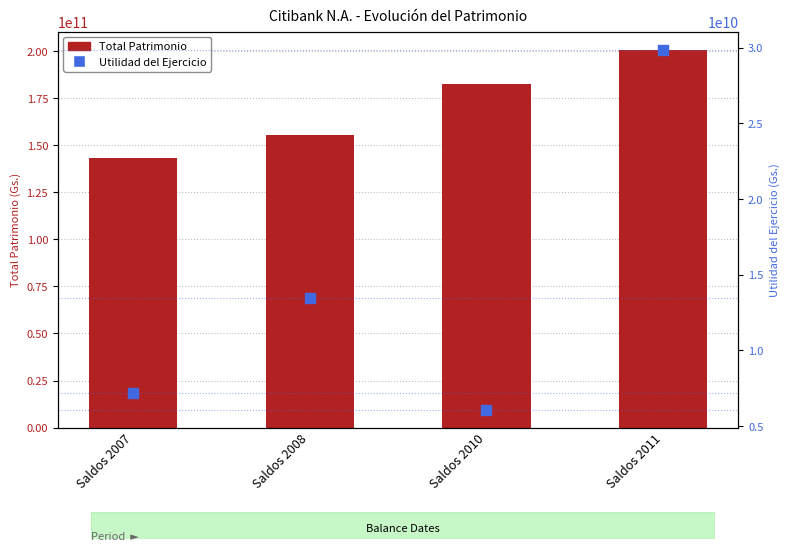

At which category is the sum across all series the highest?

Saldos 2011